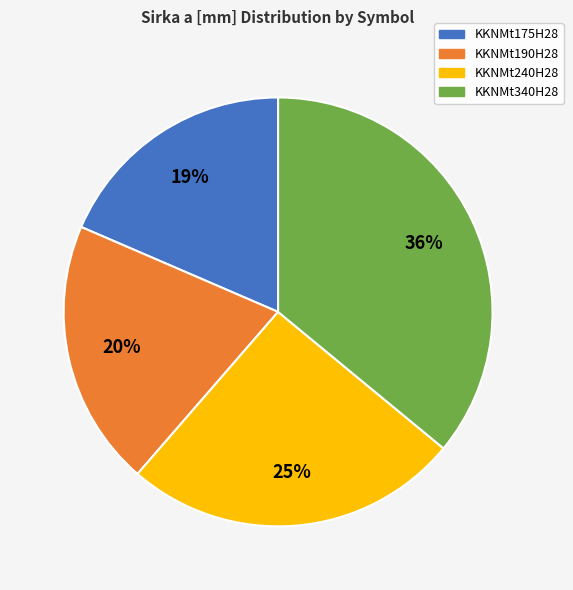

What percentage is the KKNMt175H28 slice, to the nearest percent?

19%